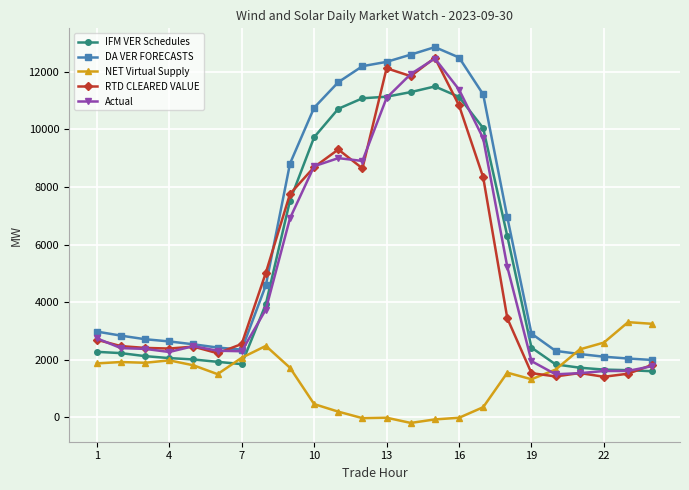

After their last crossing, which series has the higher values: DA VER FORECASTS or NET Virtual Supply?

NET Virtual Supply